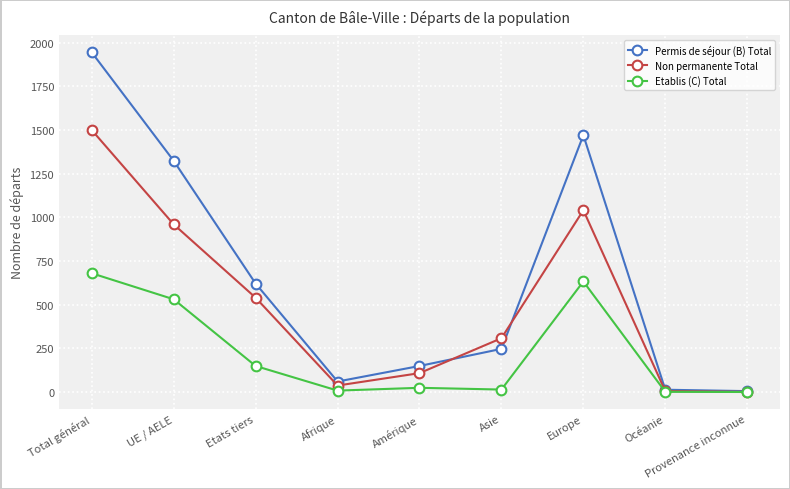

What are all the series names shown in the legend?

Permis de séjour (B) Total, Non permanente Total, Etablis (C) Total